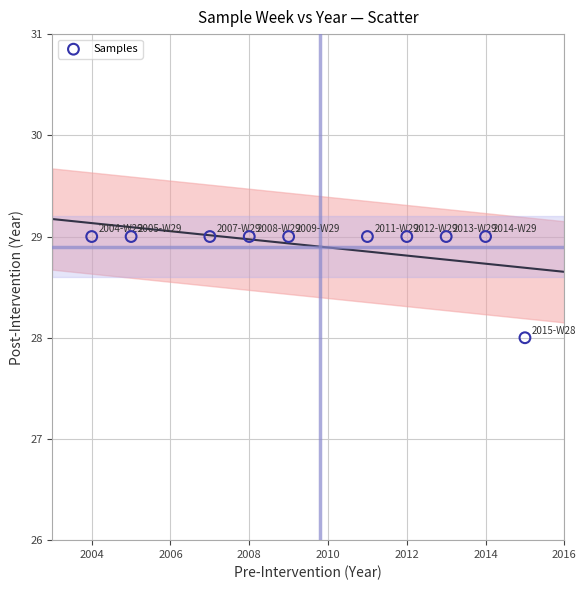

What is the average X value?

2010